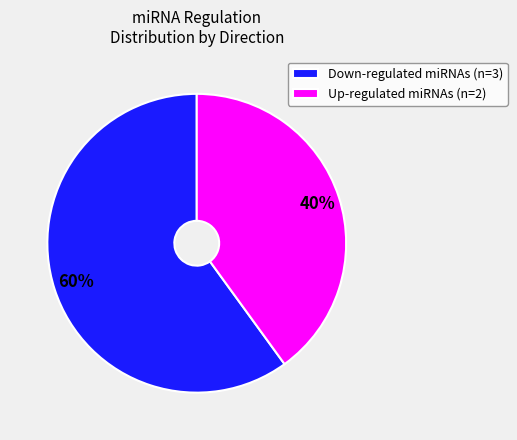

To the nearest percent, what is the difference between the Down-regulated miRNAs and Up-regulated miRNAs slice percentages?

20%